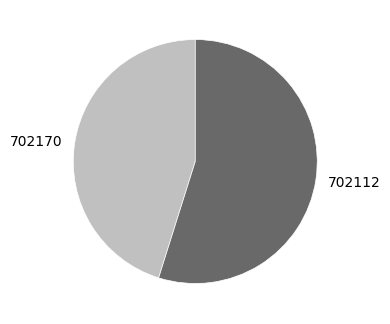

Is the sum of 702170 and 702112 greater than half?

Yes